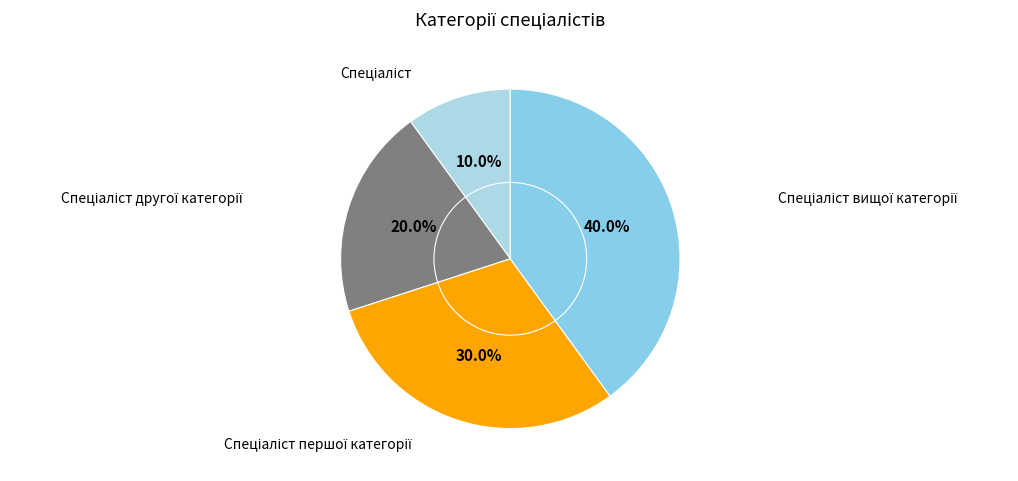

Is there a majority slice in this chart?

No